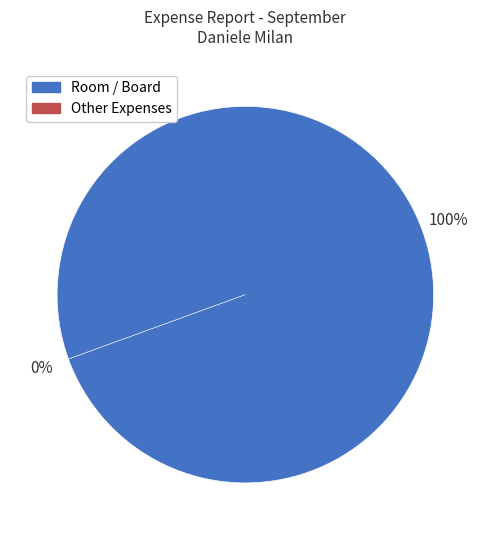

How many segments does this pie chart have?

2